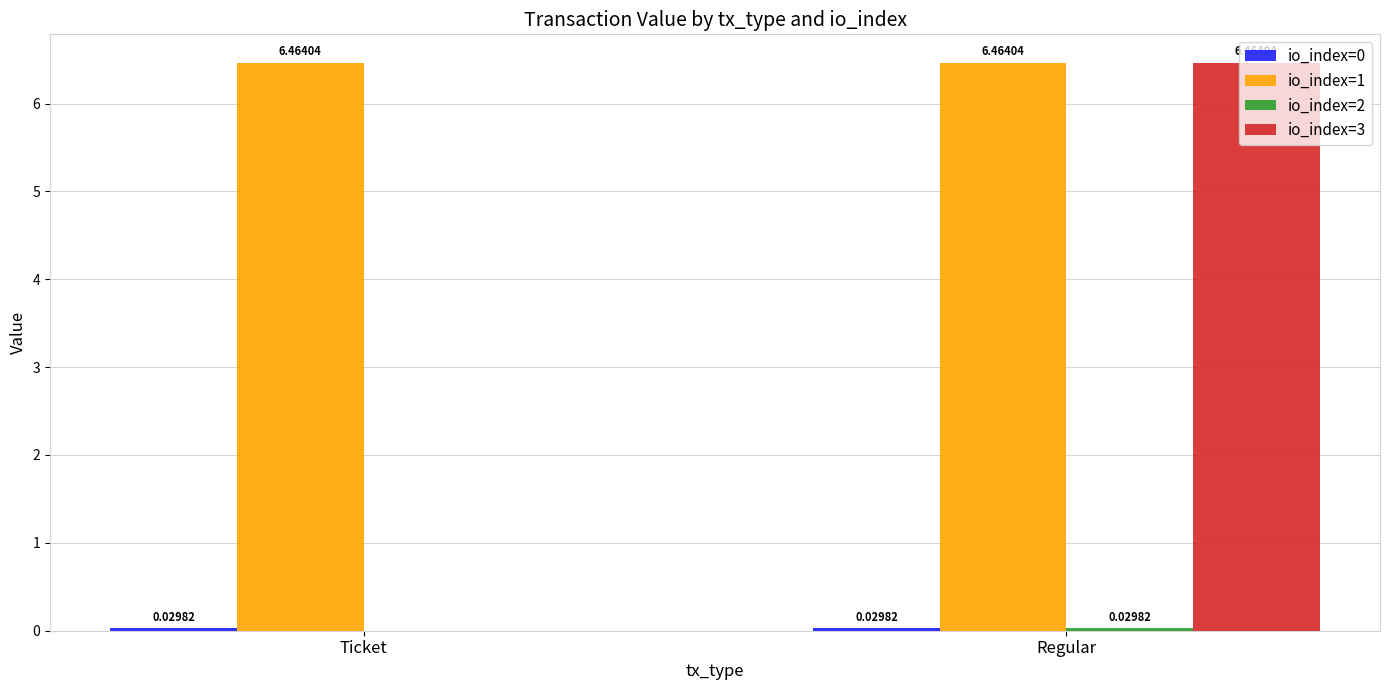

At which label does io_index=3 first exceed 6?

Regular